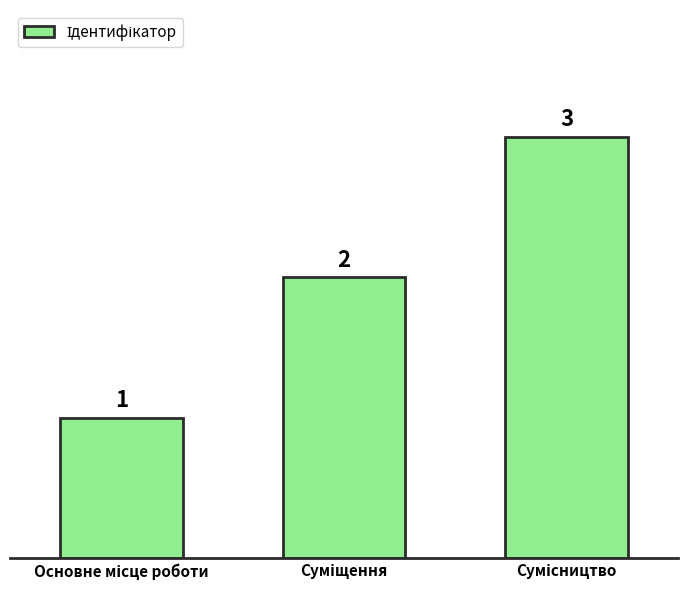

How many values are between 1 and 3?

3